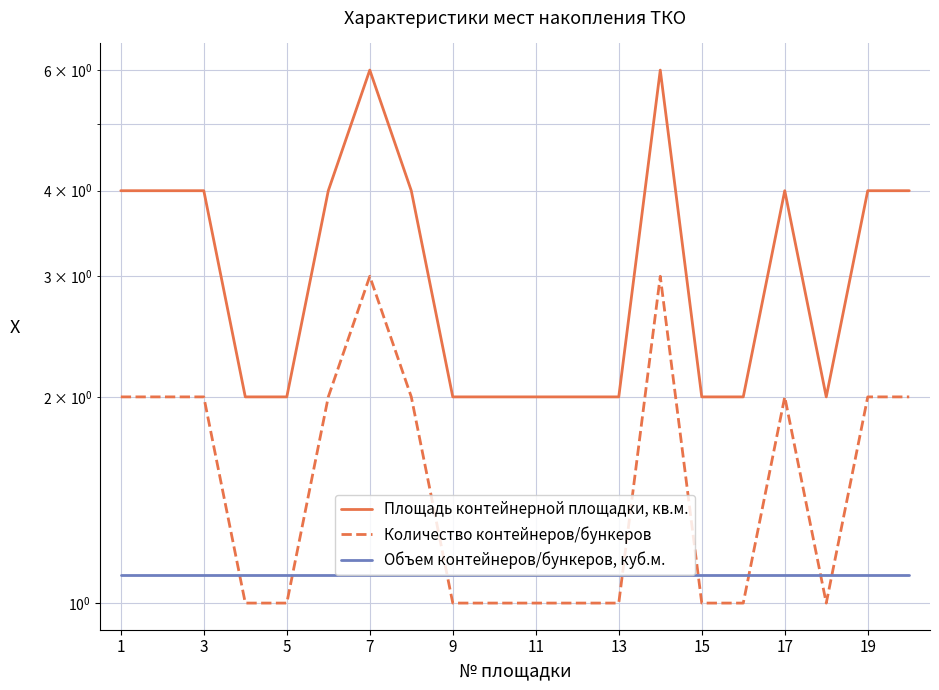

Is this an area chart (filled region under the line)?

No